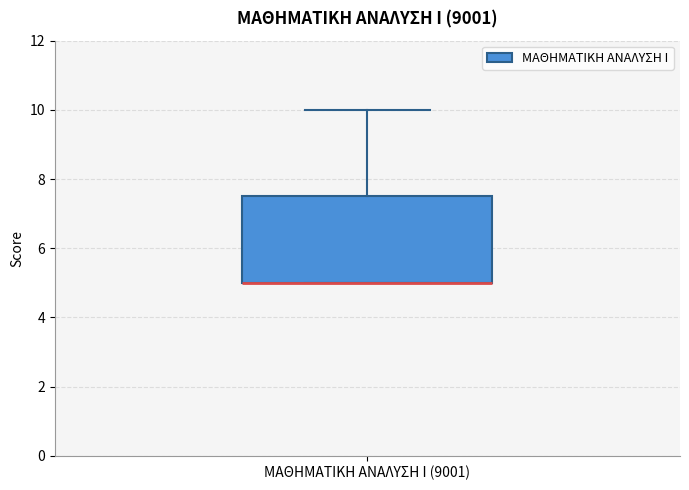

Read this box plot against the y-axis: the position of the median line, the range covered by the box, and the ends of both whiskers. The values are not printed on the chart, so give them approximately, as read against the axis.

median 5.0 (drawn on the box's lower edge), box 5.0 to 7.6, whiskers 5.0 to 10.0